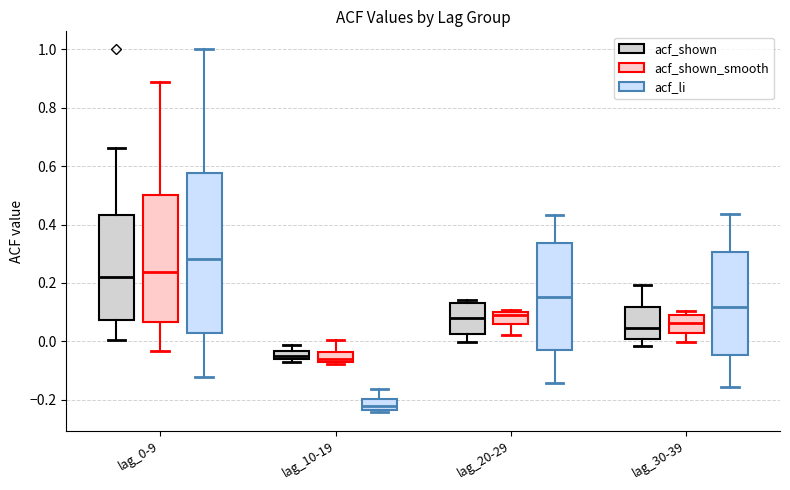

Which box is the tallest, from its lower edge to its upper edge?

lag_0-9 (acf_li)